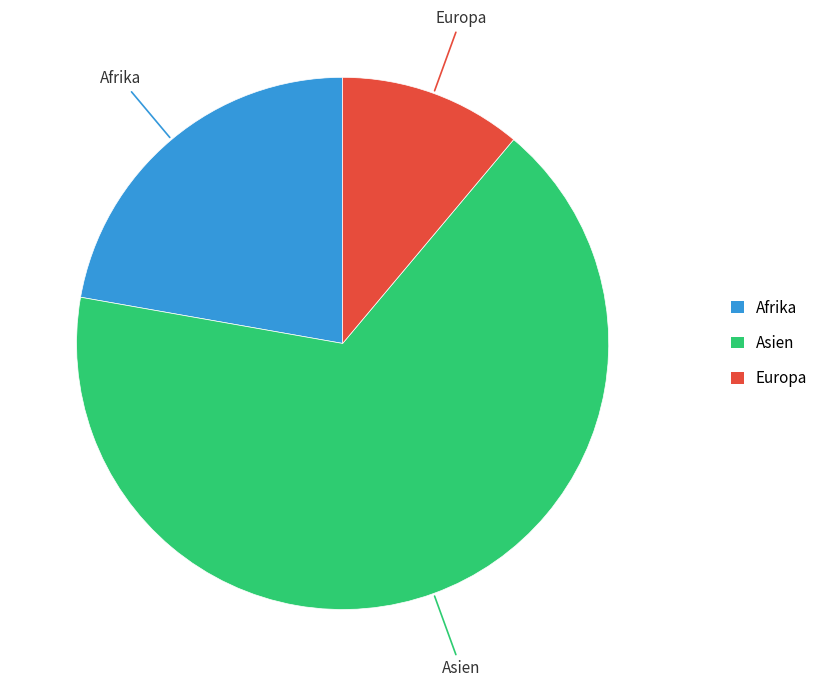

How many slices are in this pie chart?

3